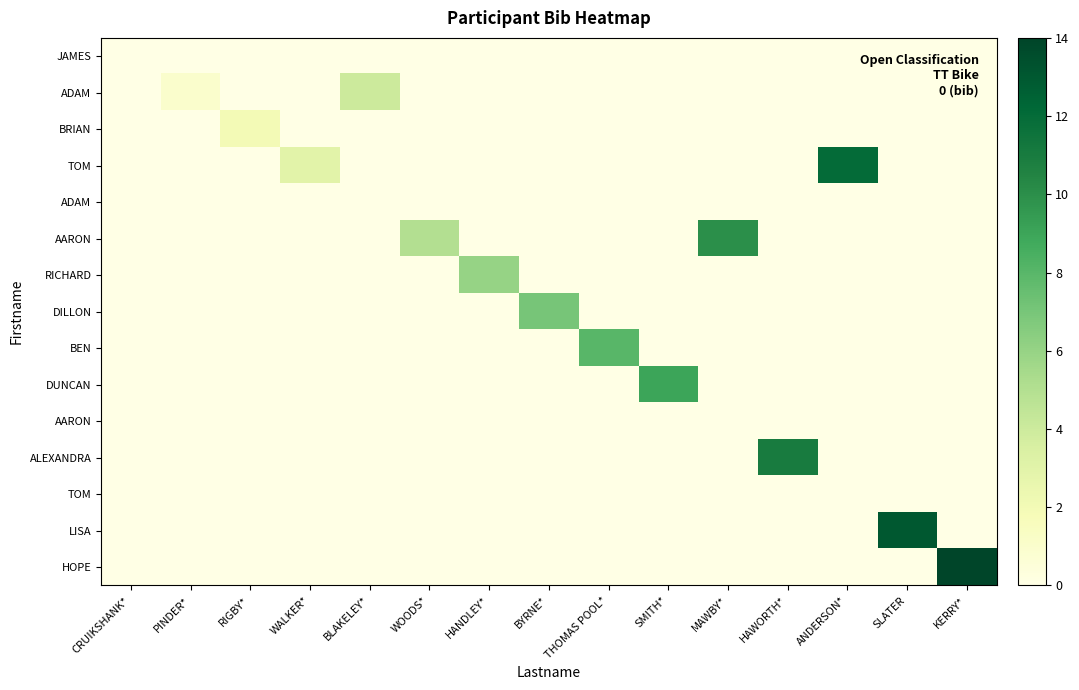

At how many categories does at least one series exceed 12?

2